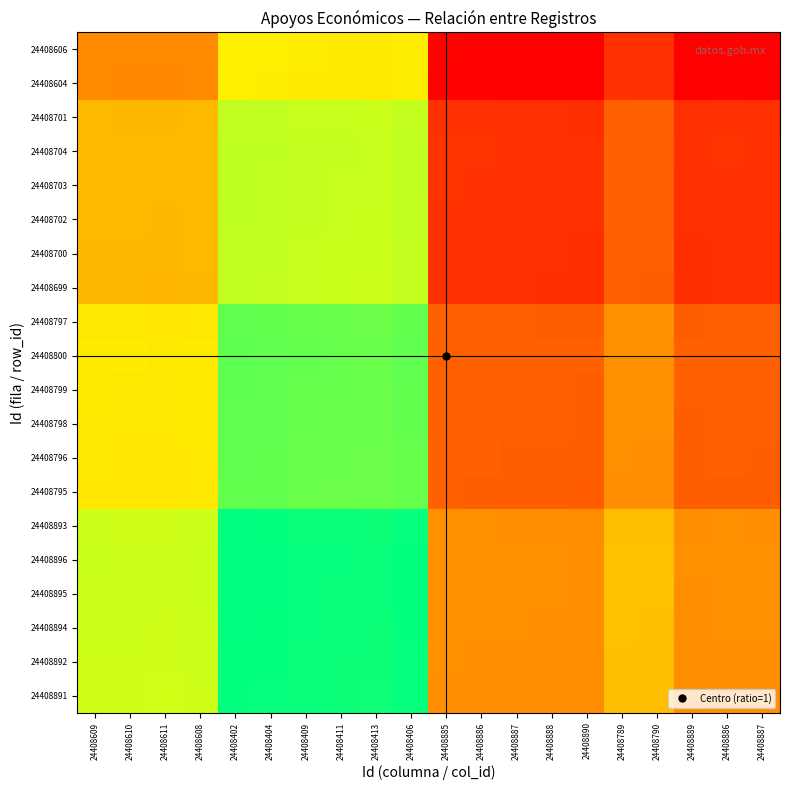

Reading right to left, list all the values displayed in this chart.

24408891: 24408887=1.0	24408886=1.0	24408889=1.0	24408790=1.0	24408789=1.0	24408890=1.0	24408888=1.0	24408887=1.0	24408886=1.0	24408885=1.0	24408406=1.0	24408413=1.0	24408411=1.0	24408409=1.0	24408404=1.0	24408402=1.0	24408608=1.0	24408611=1.0	24408610=1.0	24408609=1.0
24408892: 24408887=1.0	24408886=1.0	24408889=1.0	24408790=1.0	24408789=1.0	24408890=1.0	24408888=1.0	24408887=1.0	24408886=1.0	24408885=1.0	24408406=1.0	24408413=1.0	24408411=1.0	24408409=1.0	24408404=1.0	24408402=1.0	24408608=1.0	24408611=1.0	24408610=1.0	24408609=1.0
24408894: 24408887=1.0	24408886=1.0	24408889=1.0	24408790=1.0	24408789=1.0	24408890=1.0	24408888=1.0	24408887=1.0	24408886=1.0	24408885=1.0	24408406=1.0	24408413=1.0	24408411=1.0	24408409=1.0	24408404=1.0	24408402=1.0	24408608=1.0	24408611=1.0	24408610=1.0	24408609=1.0
24408895: 24408887=1.0	24408886=1.0	24408889=1.0	24408790=1.0	24408789=1.0	24408890=1.0	24408888=1.0	24408887=1.0	24408886=1.0	24408885=1.0	24408406=1.0	24408413=1.0	24408411=1.0	24408409=1.0	24408404=1.0	24408402=1.0	24408608=1.0	24408611=1.0	24408610=1.0	24408609=1.0
24408896: 24408887=1.0	24408886=1.0	24408889=1.0	24408790=1.0	24408789=1.0	24408890=1.0	24408888=1.0	24408887=1.0	24408886=1.0	24408885=1.0	24408406=1.0	24408413=1.0	24408411=1.0	24408409=1.0	24408404=1.0	24408402=1.0	24408608=1.0	24408611=1.0	24408610=1.0	24408609=1.0
24408893: 24408887=1.0	24408886=1.0	24408889=1.0	24408790=1.0	24408789=1.0	24408890=1.0	24408888=1.0	24408887=1.0	24408886=1.0	24408885=1.0	24408406=1.0	24408413=1.0	24408411=1.0	24408409=1.0	24408404=1.0	24408402=1.0	24408608=1.0	24408611=1.0	24408610=1.0	24408609=1.0
24408795: 24408887=1.0	24408886=1.0	24408889=1.0	24408790=1.0	24408789=1.0	24408890=1.0	24408888=1.0	24408887=1.0	24408886=1.0	24408885=1.0	24408406=1.0	24408413=1.0	24408411=1.0	24408409=1.0	24408404=1.0	24408402=1.0	24408608=1.0	24408611=1.0	24408610=1.0	24408609=1.0
24408796: 24408887=1.0	24408886=1.0	24408889=1.0	24408790=1.0	24408789=1.0	24408890=1.0	24408888=1.0	24408887=1.0	24408886=1.0	24408885=1.0	24408406=1.0	24408413=1.0	24408411=1.0	24408409=1.0	24408404=1.0	24408402=1.0	24408608=1.0	24408611=1.0	24408610=1.0	24408609=1.0
24408798: 24408887=1.0	24408886=1.0	24408889=1.0	24408790=1.0	24408789=1.0	24408890=1.0	24408888=1.0	24408887=1.0	24408886=1.0	24408885=1.0	24408406=1.0	24408413=1.0	24408411=1.0	24408409=1.0	24408404=1.0	24408402=1.0	24408608=1.0	24408611=1.0	24408610=1.0	24408609=1.0
24408799: 24408887=1.0	24408886=1.0	24408889=1.0	24408790=1.0	24408789=1.0	24408890=1.0	24408888=1.0	24408887=1.0	24408886=1.0	24408885=1.0	24408406=1.0	24408413=1.0	24408411=1.0	24408409=1.0	24408404=1.0	24408402=1.0	24408608=1.0	24408611=1.0	24408610=1.0	24408609=1.0
24408800: 24408887=1.0	24408886=1.0	24408889=1.0	24408790=1.0	24408789=1.0	24408890=1.0	24408888=1.0	24408887=1.0	24408886=1.0	24408885=1.0	24408406=1.0	24408413=1.0	24408411=1.0	24408409=1.0	24408404=1.0	24408402=1.0	24408608=1.0	24408611=1.0	24408610=1.0	24408609=1.0
24408797: 24408887=1.0	24408886=1.0	24408889=1.0	24408790=1.0	24408789=1.0	24408890=1.0	24408888=1.0	24408887=1.0	24408886=1.0	24408885=1.0	24408406=1.0	24408413=1.0	24408411=1.0	24408409=1.0	24408404=1.0	24408402=1.0	24408608=1.0	24408611=1.0	24408610=1.0	24408609=1.0
24408699: 24408887=1.0	24408886=1.0	24408889=1.0	24408790=1.0	24408789=1.0	24408890=1.0	24408888=1.0	24408887=1.0	24408886=1.0	24408885=1.0	24408406=1.0	24408413=1.0	24408411=1.0	24408409=1.0	24408404=1.0	24408402=1.0	24408608=1.0	24408611=1.0	24408610=1.0	24408609=1.0
24408700: 24408887=1.0	24408886=1.0	24408889=1.0	24408790=1.0	24408789=1.0	24408890=1.0	24408888=1.0	24408887=1.0	24408886=1.0	24408885=1.0	24408406=1.0	24408413=1.0	24408411=1.0	24408409=1.0	24408404=1.0	24408402=1.0	24408608=1.0	24408611=1.0	24408610=1.0	24408609=1.0
24408702: 24408887=1.0	24408886=1.0	24408889=1.0	24408790=1.0	24408789=1.0	24408890=1.0	24408888=1.0	24408887=1.0	24408886=1.0	24408885=1.0	24408406=1.0	24408413=1.0	24408411=1.0	24408409=1.0	24408404=1.0	24408402=1.0	24408608=1.0	24408611=1.0	24408610=1.0	24408609=1.0
24408703: 24408887=1.0	24408886=1.0	24408889=1.0	24408790=1.0	24408789=1.0	24408890=1.0	24408888=1.0	24408887=1.0	24408886=1.0	24408885=1.0	24408406=1.0	24408413=1.0	24408411=1.0	24408409=1.0	24408404=1.0	24408402=1.0	24408608=1.0	24408611=1.0	24408610=1.0	24408609=1.0
24408704: 24408887=1.0	24408886=1.0	24408889=1.0	24408790=1.0	24408789=1.0	24408890=1.0	24408888=1.0	24408887=1.0	24408886=1.0	24408885=1.0	24408406=1.0	24408413=1.0	24408411=1.0	24408409=1.0	24408404=1.0	24408402=1.0	24408608=1.0	24408611=1.0	24408610=1.0	24408609=1.0
24408701: 24408887=1.0	24408886=1.0	24408889=1.0	24408790=1.0	24408789=1.0	24408890=1.0	24408888=1.0	24408887=1.0	24408886=1.0	24408885=1.0	24408406=1.0	24408413=1.0	24408411=1.0	24408409=1.0	24408404=1.0	24408402=1.0	24408608=1.0	24408611=1.0	24408610=1.0	24408609=1.0
24408604: 24408887=1.0	24408886=1.0	24408889=1.0	24408790=1.0	24408789=1.0	24408890=1.0	24408888=1.0	24408887=1.0	24408886=1.0	24408885=1.0	24408406=1.0	24408413=1.0	24408411=1.0	24408409=1.0	24408404=1.0	24408402=1.0	24408608=1.0	24408611=1.0	24408610=1.0	24408609=1.0
24408606: 24408887=1.0	24408886=1.0	24408889=1.0	24408790=1.0	24408789=1.0	24408890=1.0	24408888=1.0	24408887=1.0	24408886=1.0	24408885=1.0	24408406=1.0	24408413=1.0	24408411=1.0	24408409=1.0	24408404=1.0	24408402=1.0	24408608=1.0	24408611=1.0	24408610=1.0	24408609=1.0